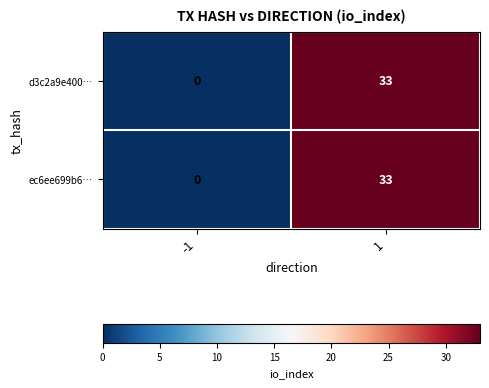

What is the maximum value for d3c2a9e400…?

33